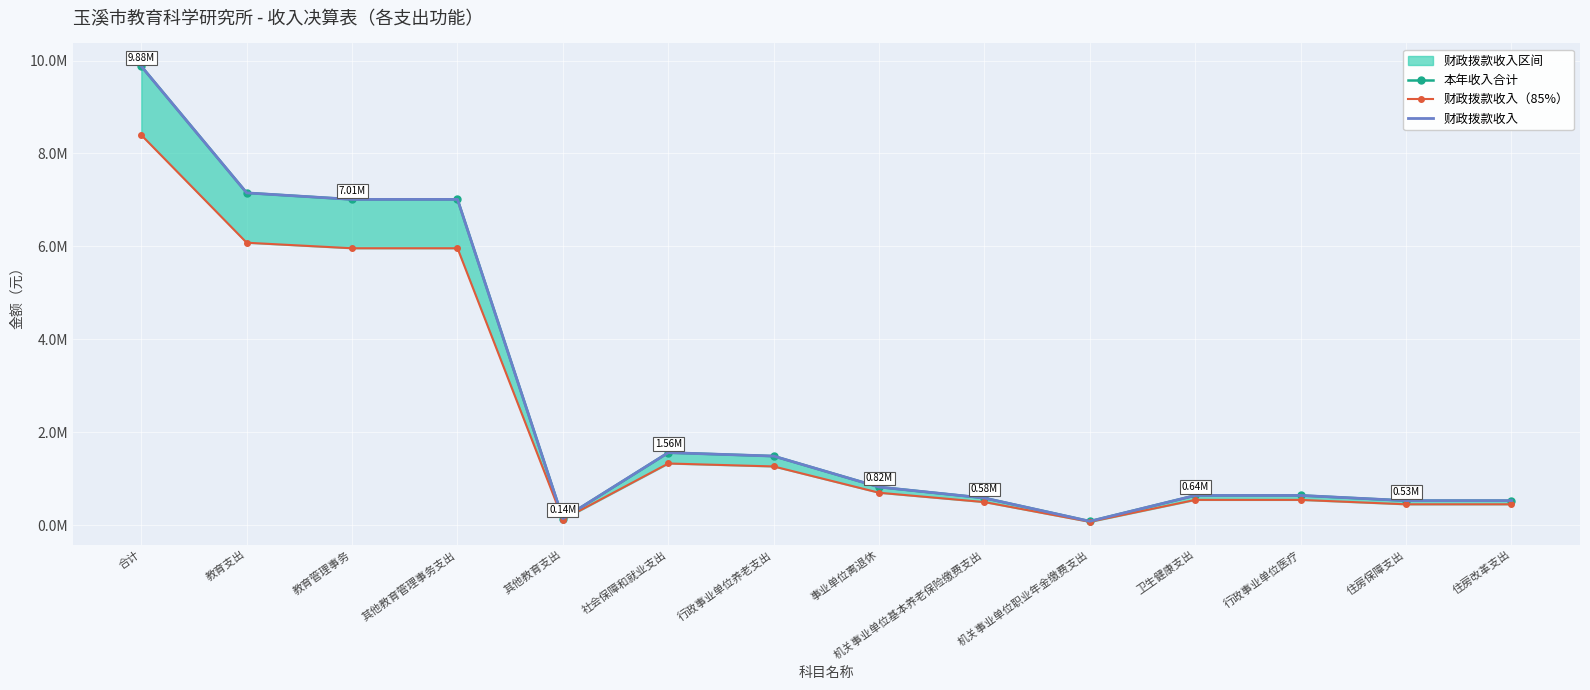

Reading left to right, transcribe all the data shown in this chart.

本年收入合计: 9877269.2	7150828.8	7010828.8	7010828.8	140000.0	1560493.0	1485645.0	819650.0	583239.8	82755.2	638807.4	638807.4	527140.0	527140.0
财政拨款收入（85%）: 8395678.8	6078204.5	5959204.5	5959204.5	119000.0	1326419.1	1262798.3	696702.5	495753.9	70341.9	542986.3	542986.3	448069.0	448069.0
财政拨款收入: 9877269.2	7150828.8	7010828.8	7010828.8	140000.0	1560493.0	1485645.0	819650.0	583239.8	82755.2	638807.4	638807.4	527140.0	527140.0